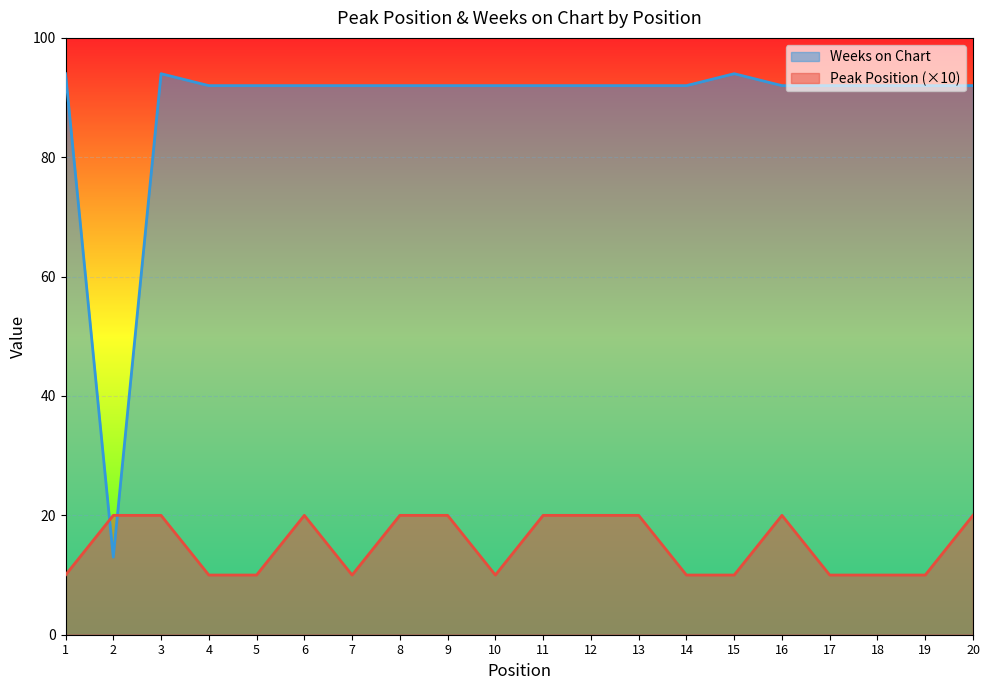

True or false: Peak Position and Weeks on Chart cross at least once.

True